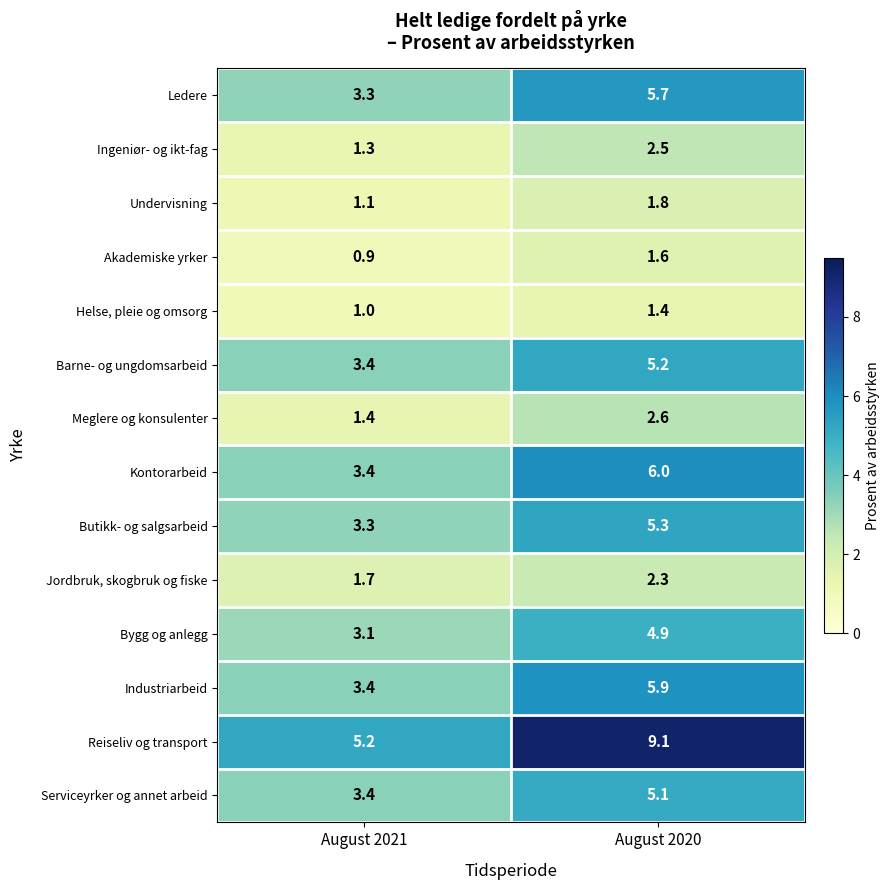

Which series changed the most between August 2021 and August 2020?

Reiseliv og transport